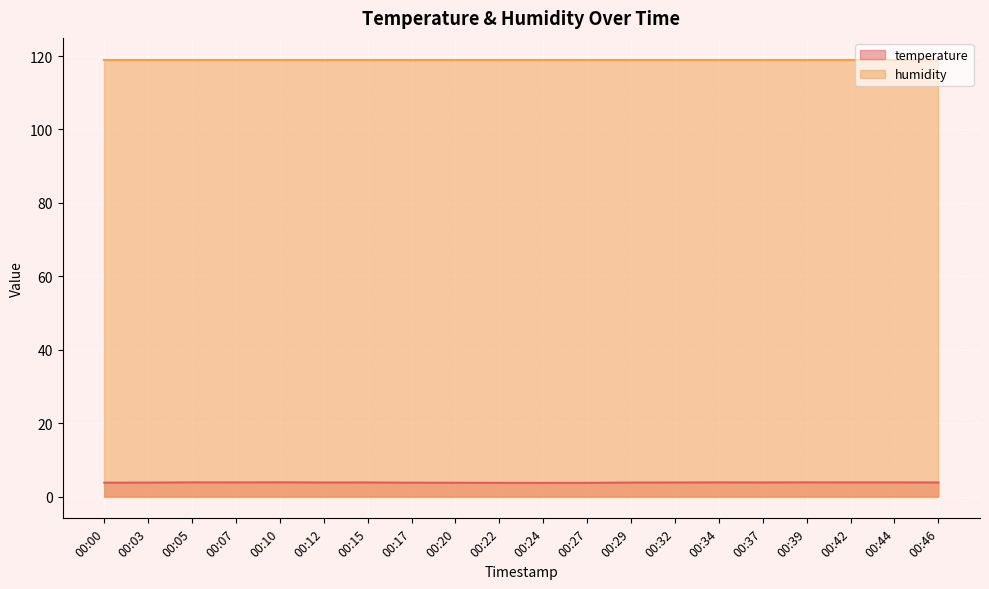

Which label corresponds to the largest value in the chart?

00:10